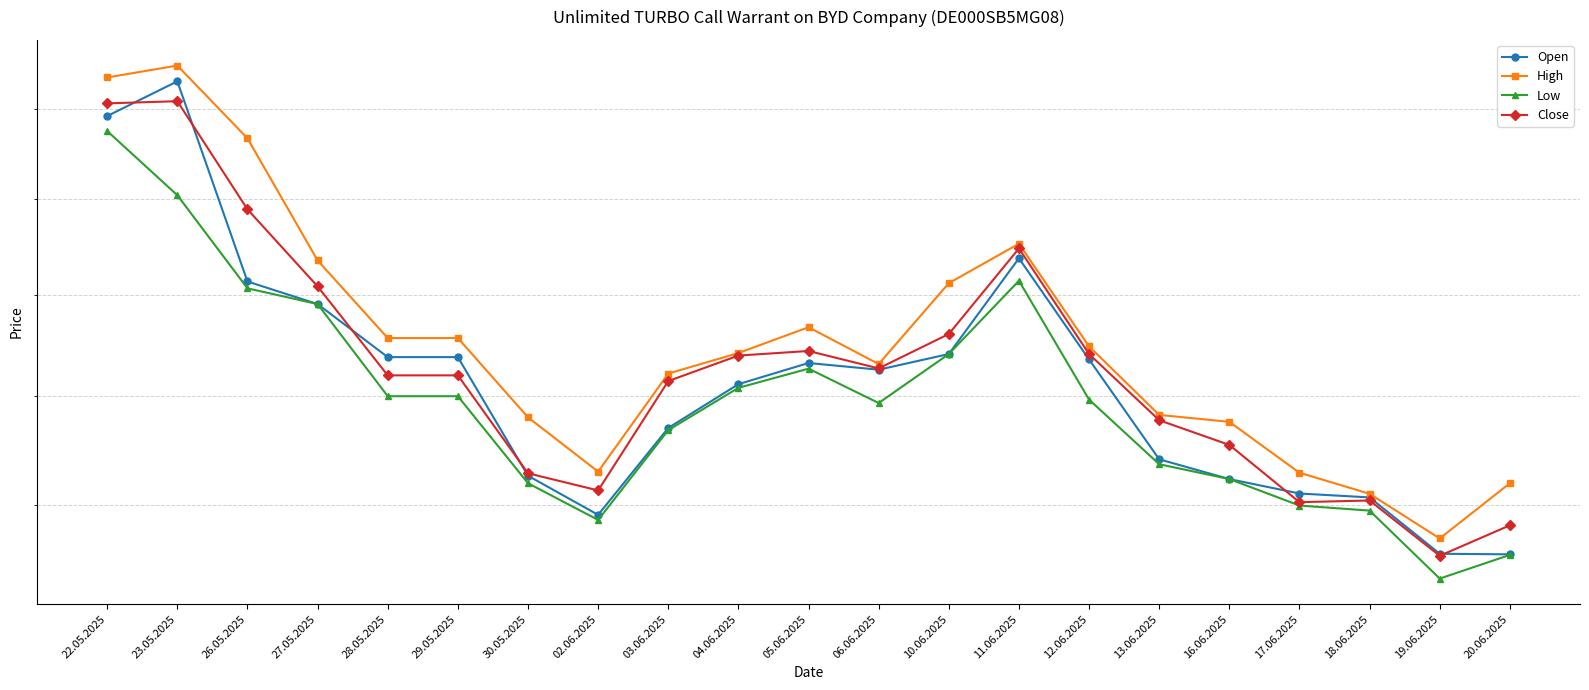

What is the label of the 18th point from the right?

27.05.2025